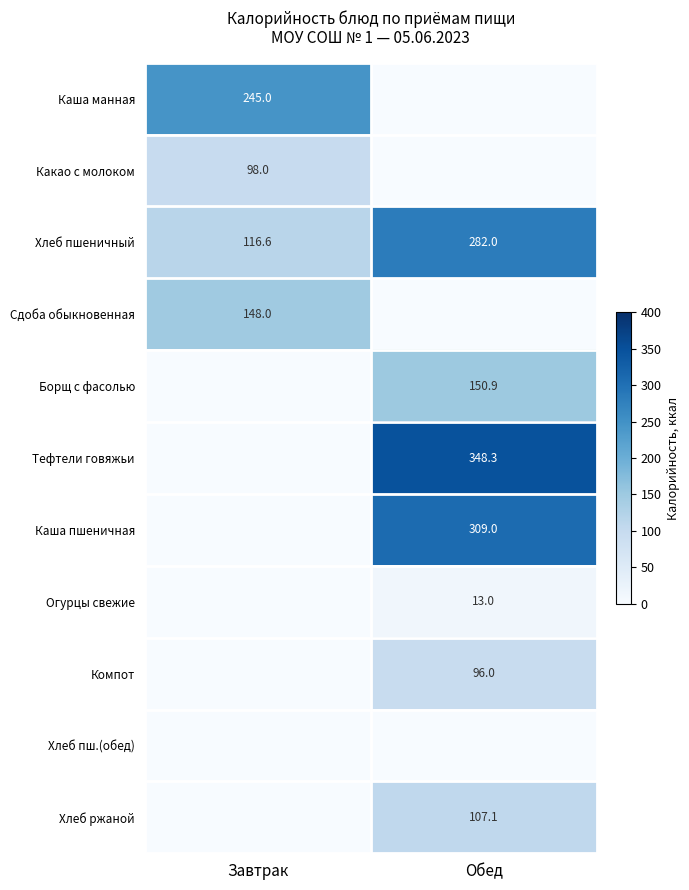

True or false: Хлеб ржаной has a value of 107.1 at Обед.

True